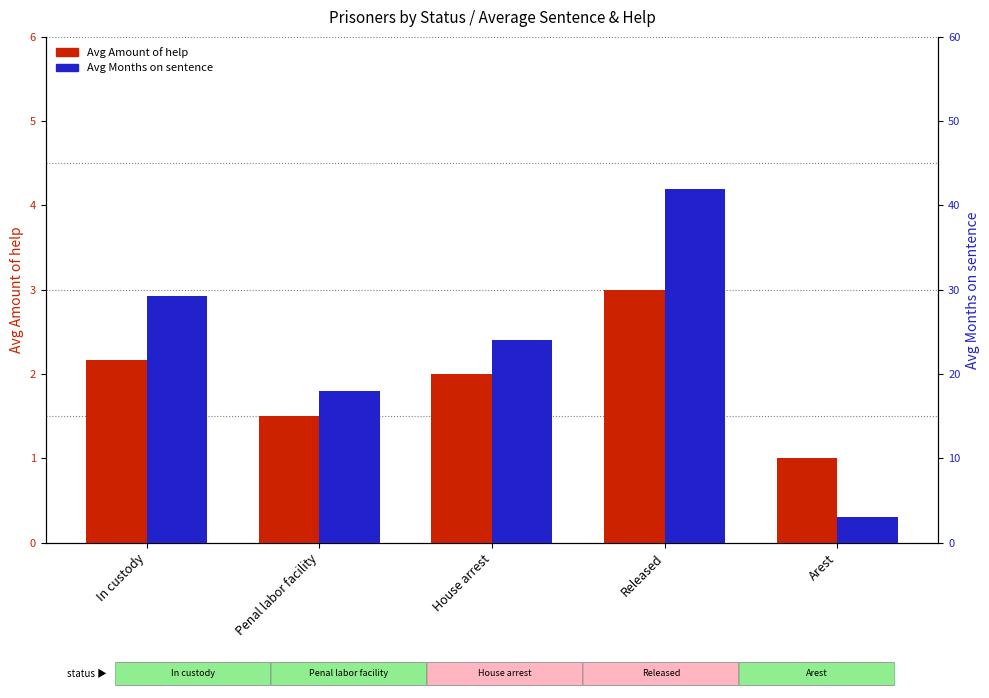

Which has a higher value, House arrest or Penal labor facility?

House arrest